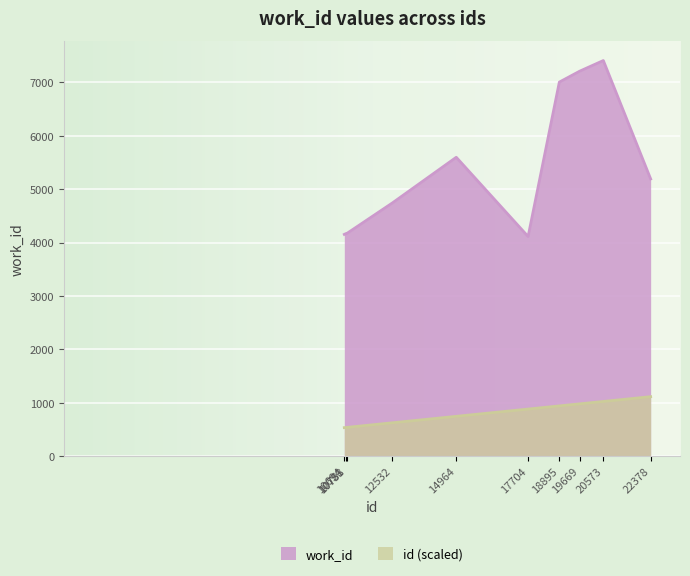

True or false: work_id has more than 0 interior local peaks.

True